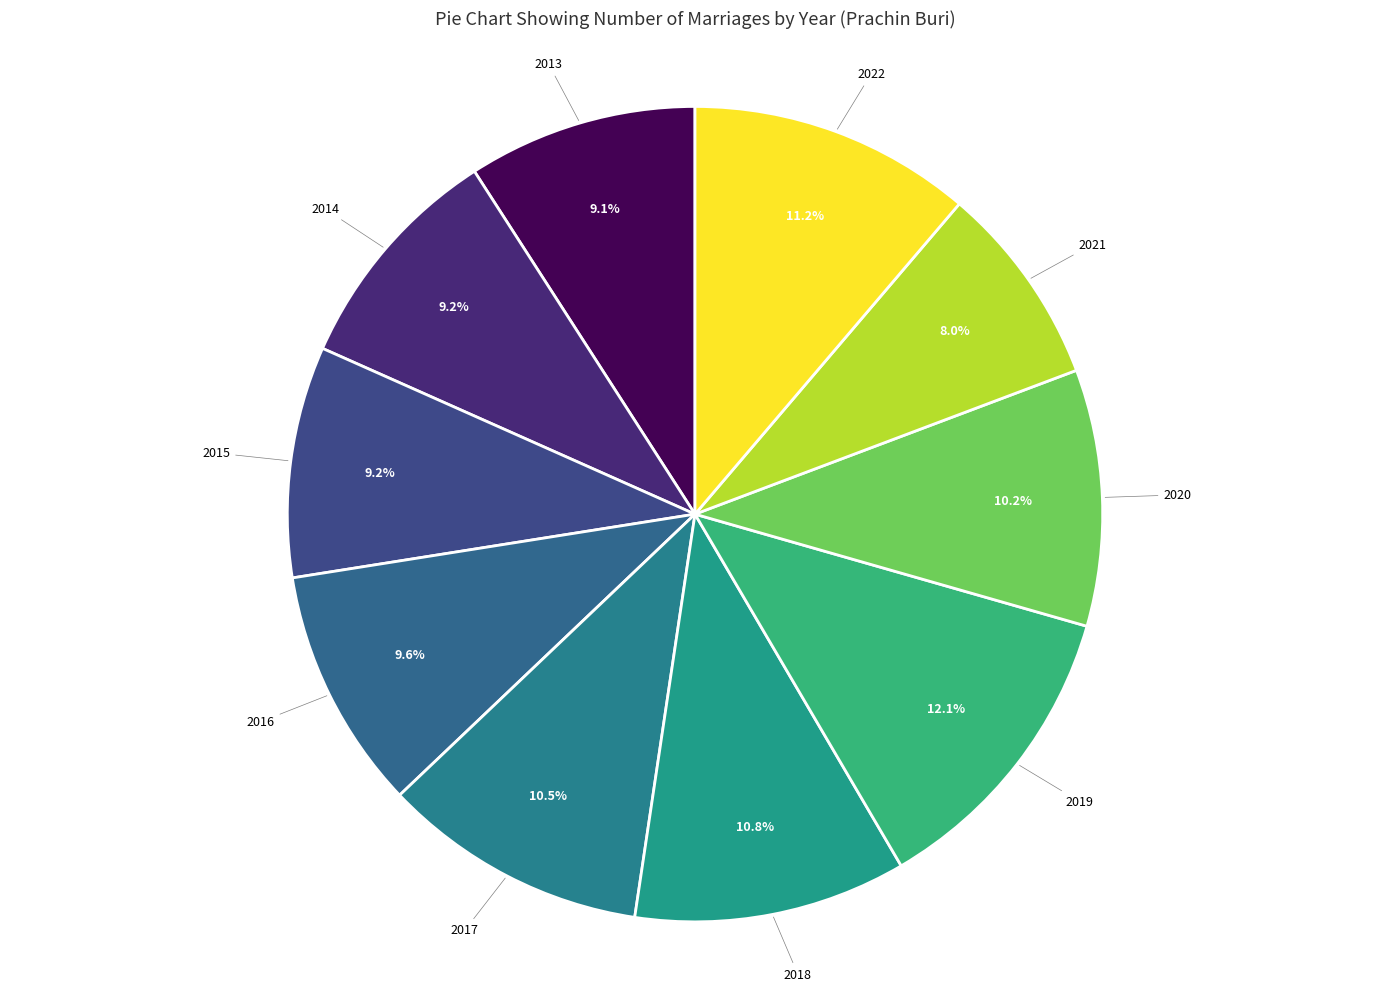

Is it true that 2020 is 23% of the pie?

False